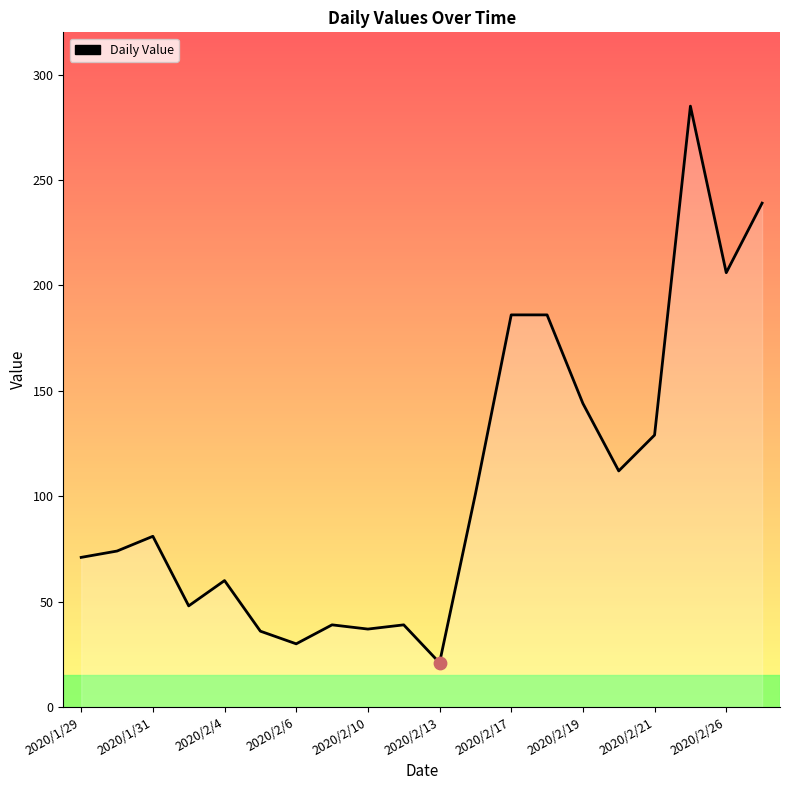

What is the difference between the maximum and minimum values?

264